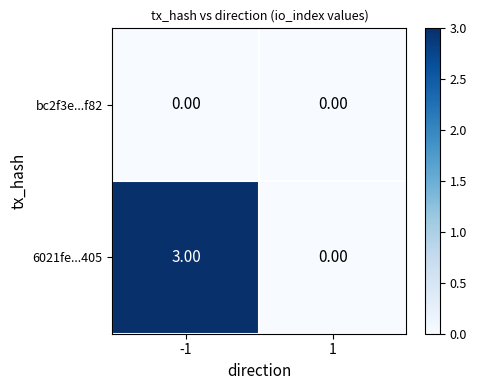

List the series in order of their peak value, highest first.

6021fe...405, bc2f3e...f82